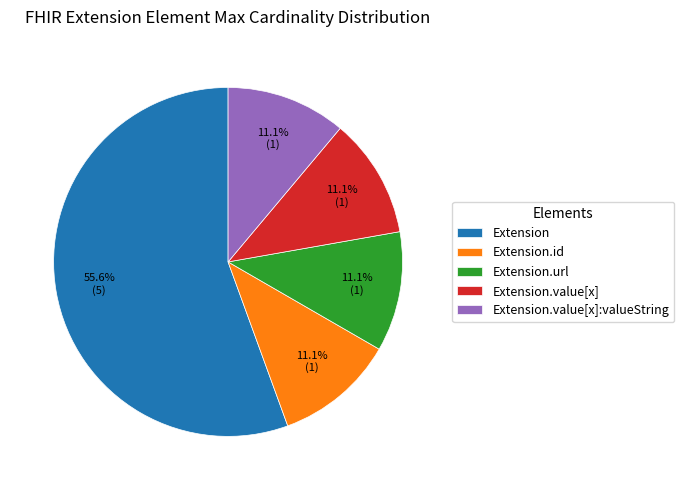

Count the number of slices in the pie.

5